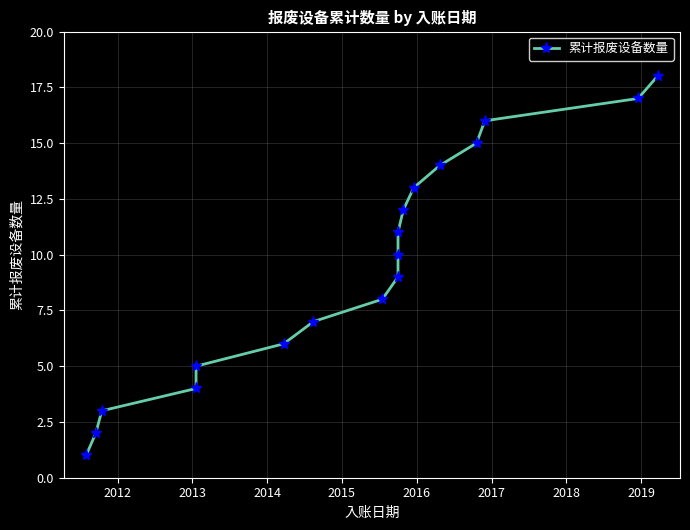

What is the average value?

10